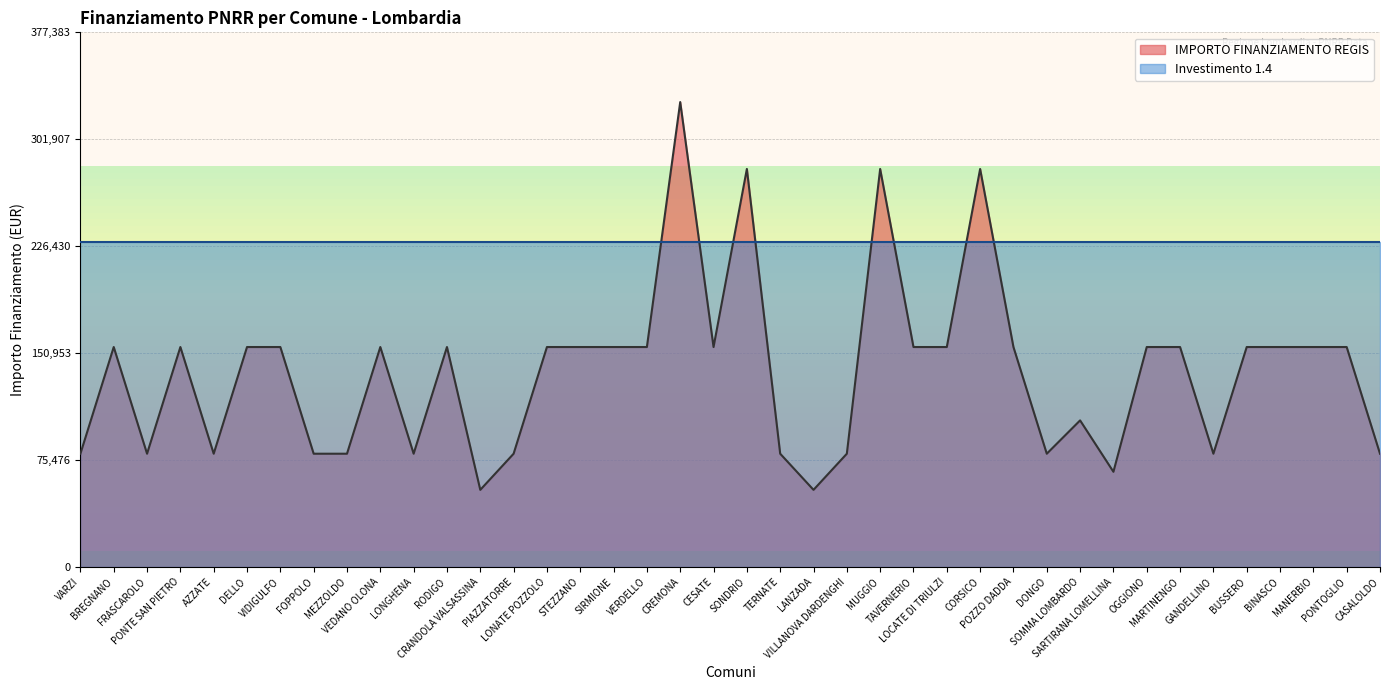

List the labels in order of value, smallest first.

CRANDOLA VALSASSINA, LANZADA, SARTIRANA LOMELLINA, VARZI, FRASCAROLO, AZZATE, FOPPOLO, MEZZOLDO, LONGHENA, PIAZZATORRE, TERNATE, VILLANOVA DARDENGHI, DONGO, GANDELLINO, CASALOLDO, SOMMA LOMBARDO, BREGNANO, PONTE SAN PIETRO, DELLO, VIDIGULFO, VEDANO OLONA, RODIGO, LONATE POZZOLO, STEZZANO, SIRMIONE, VERDELLO, CESATE, TAVERNERIO, LOCATE DI TRIULZI, POZZO DADDA, OGGIONO, MARTINENGO, BUSSERO, BINASCO, MANERBIO, PONTOGLIO, SONDRIO, MUGGIO, CORSICO, CREMONA